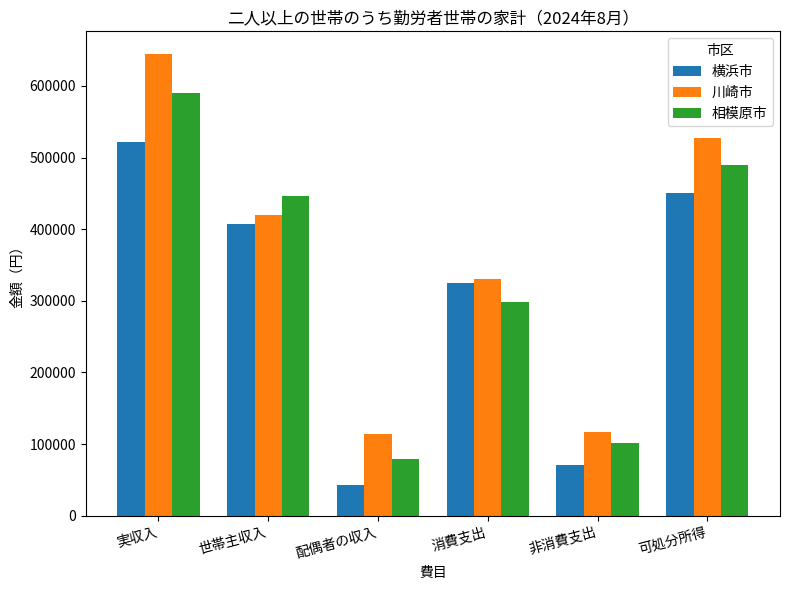

At which label does 川崎市 first exceed 419887?

実収入